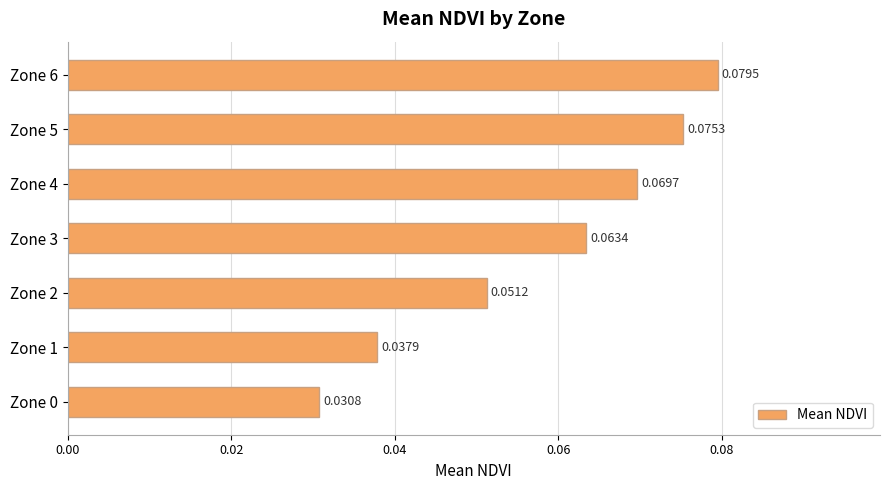

Between Zone 5 and Zone 6, which is larger?

Zone 6